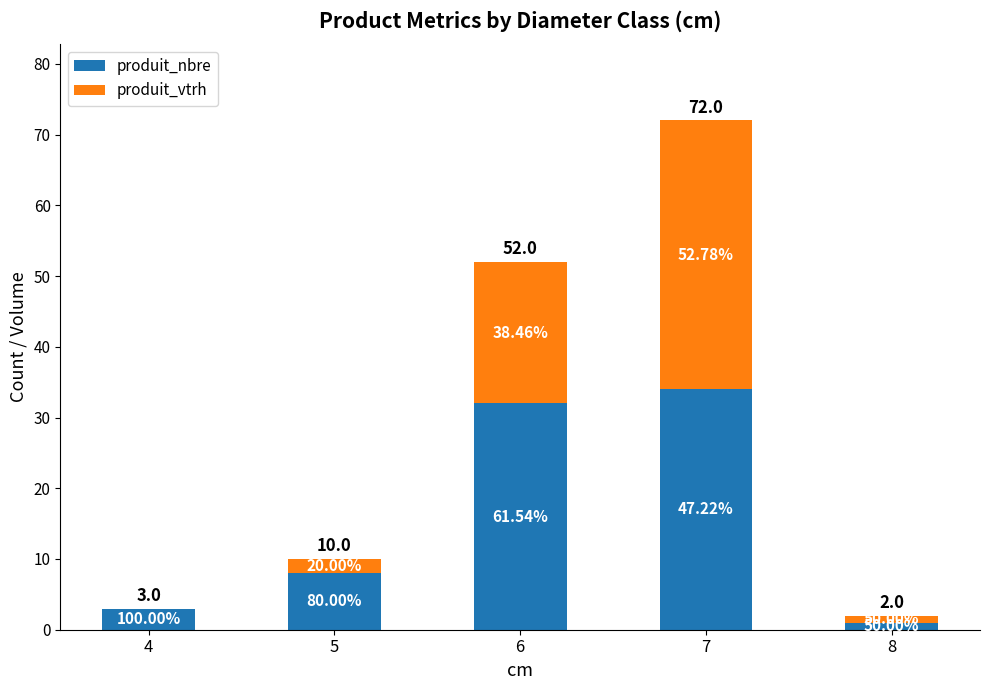

Are the bars grouped side by side (vs. stacked)?

No